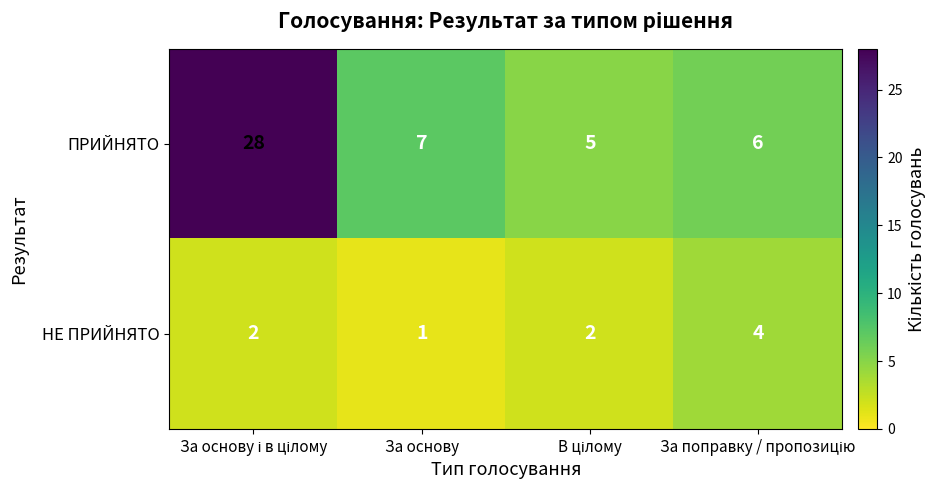

Count the НЕ ПРИЙНЯТО values in the range 2 to 4.

3